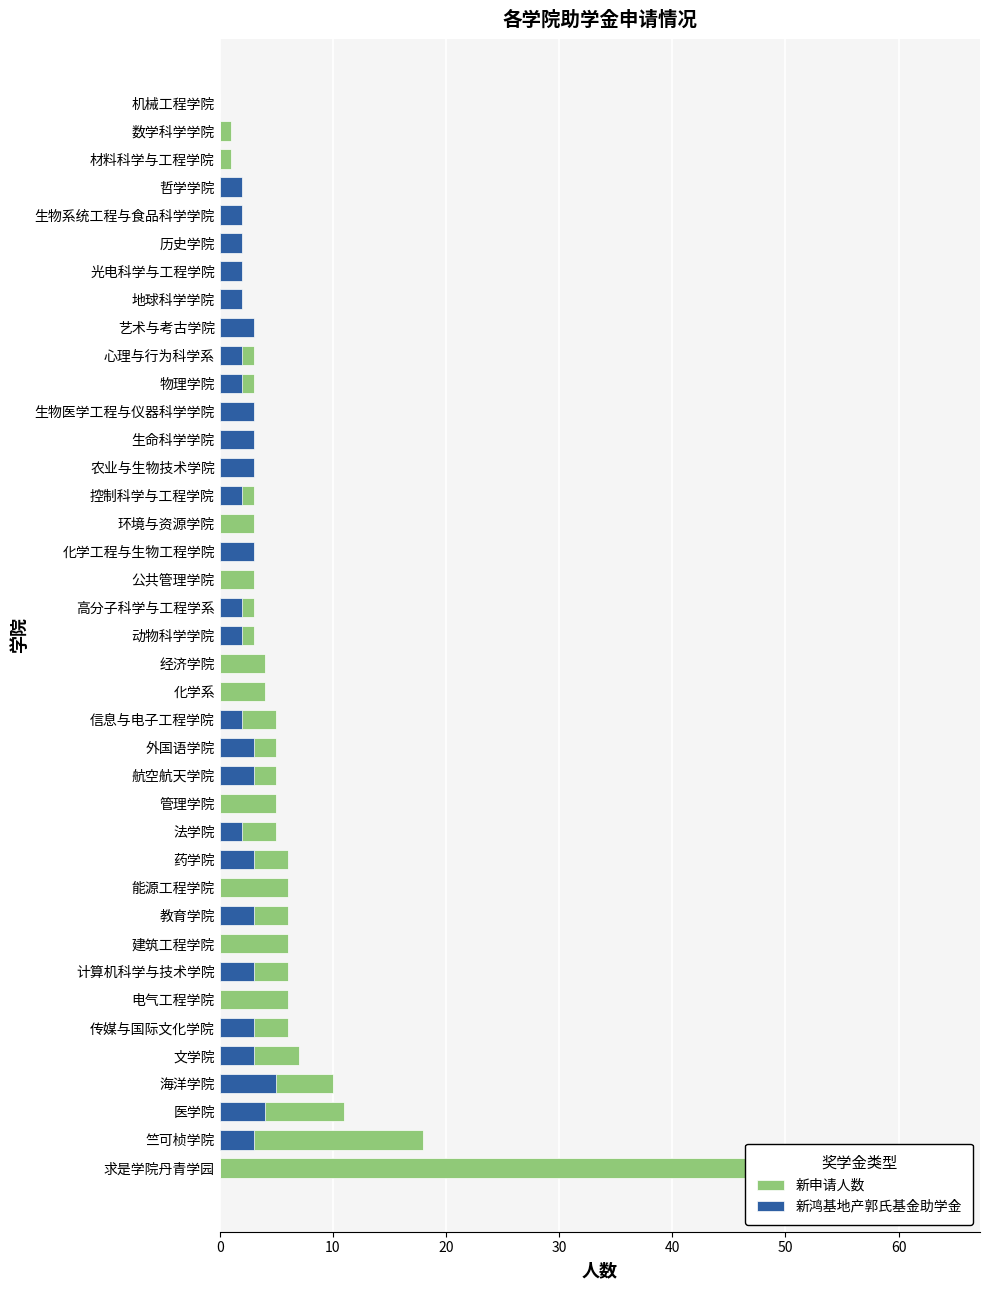

At how many categories does at least one series exceed 41?

1